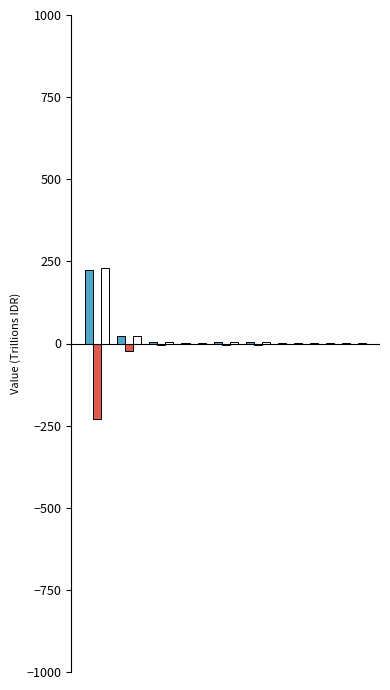

What is the maximum value shown in the chart?

230.8